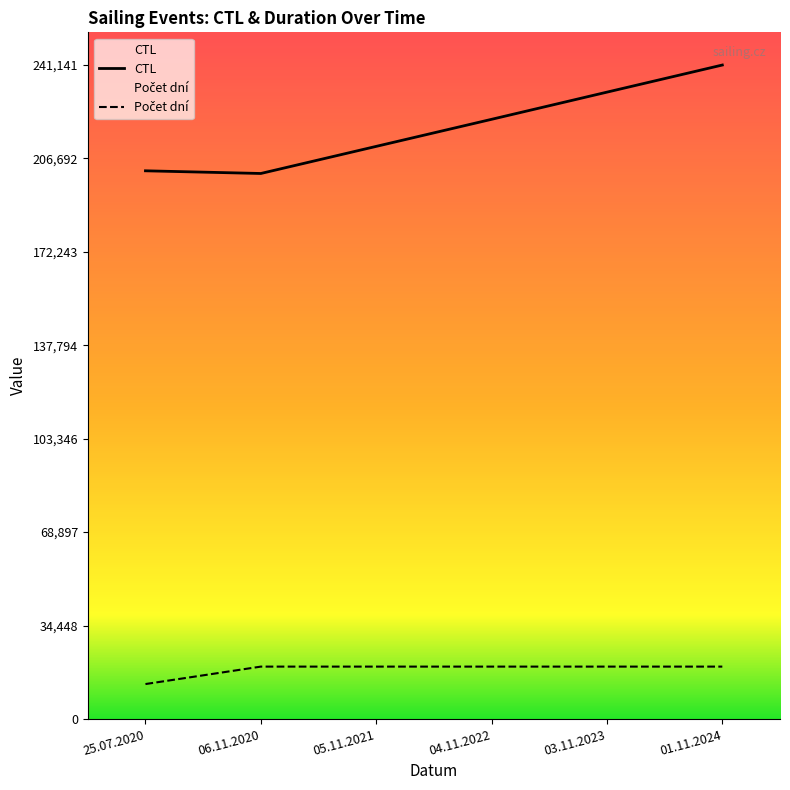

Does the chart have visible grid lines?

No